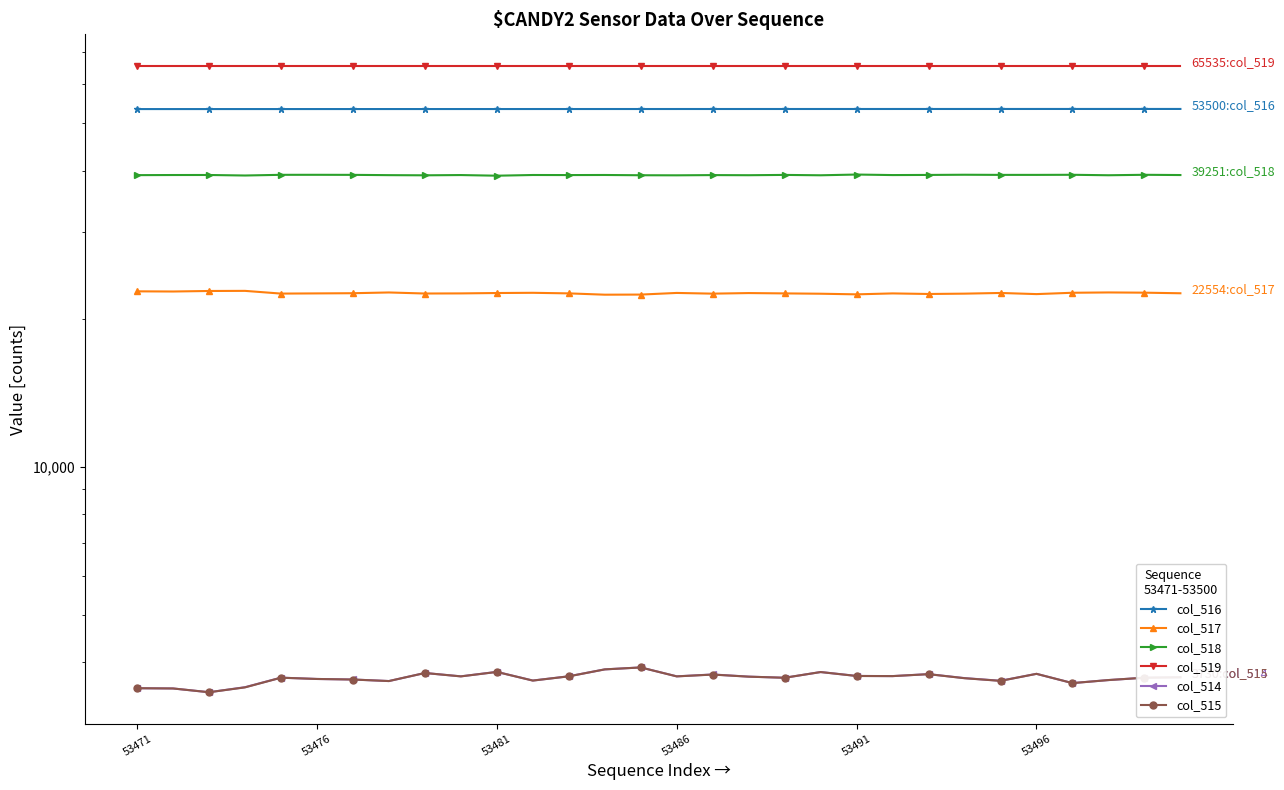

How many data points in col_517 are less than 22554?

15